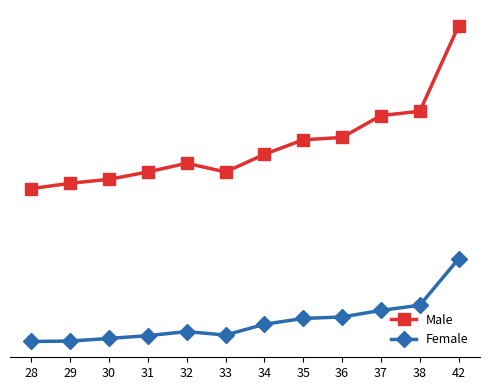

In Female, how many points are higher than both neighbors (excluding endpoints)?

1